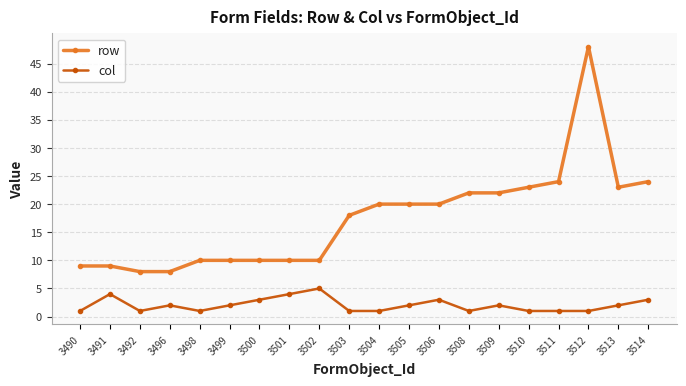

At which category is the sum across all series the highest?

3512